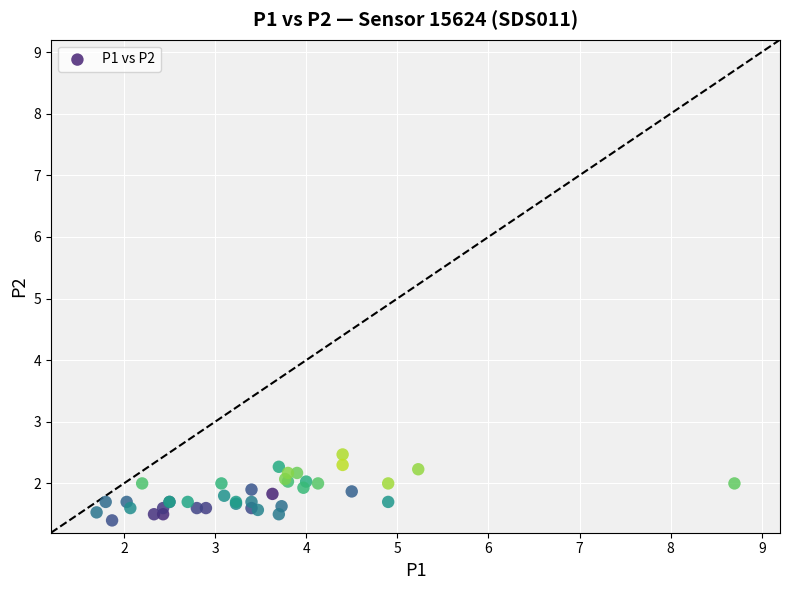

What Y value in the scatter plot is closest to 1?

1.4